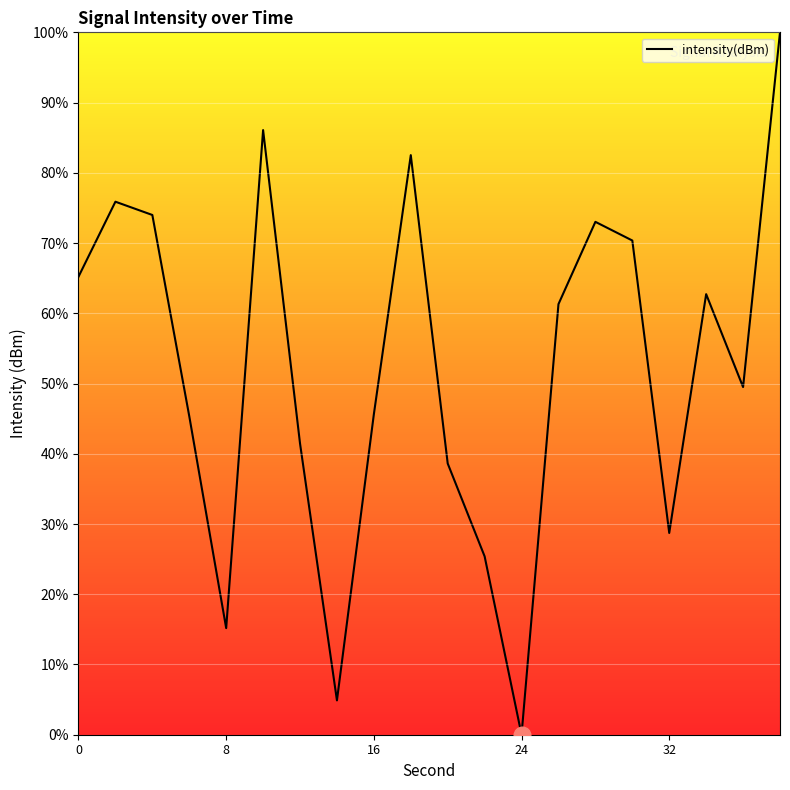

What is the difference between the maximum and minimum values?

100.0